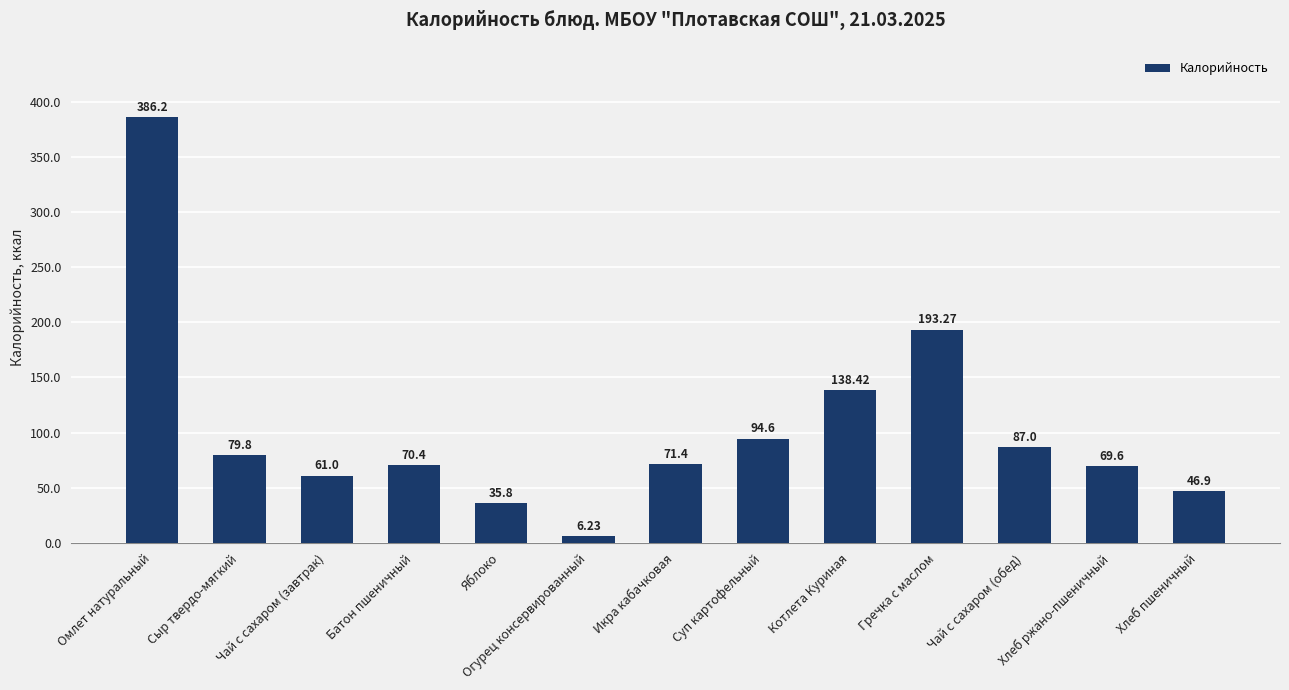

The value at Батон пшеничный is 70.4. True or false?

True